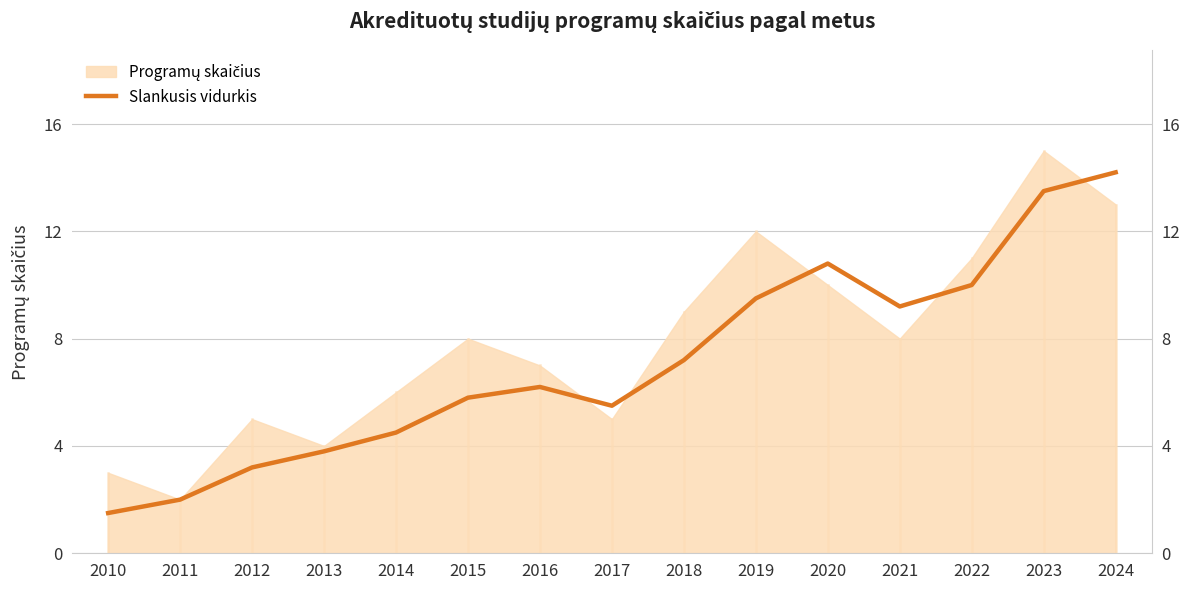

How many interior local valleys (lower than both neighbors) does the data have?

2